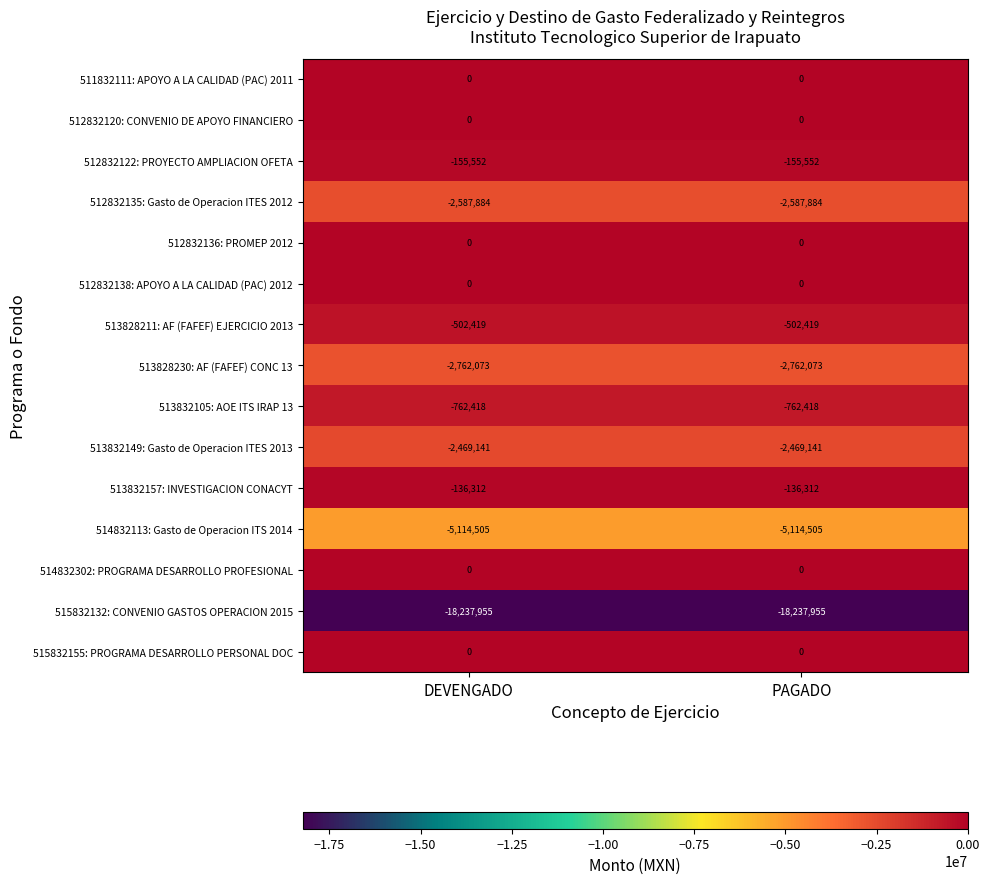

What value does the 513832105: AOE ITS IRAP 13 series have at PAGADO?

-762418